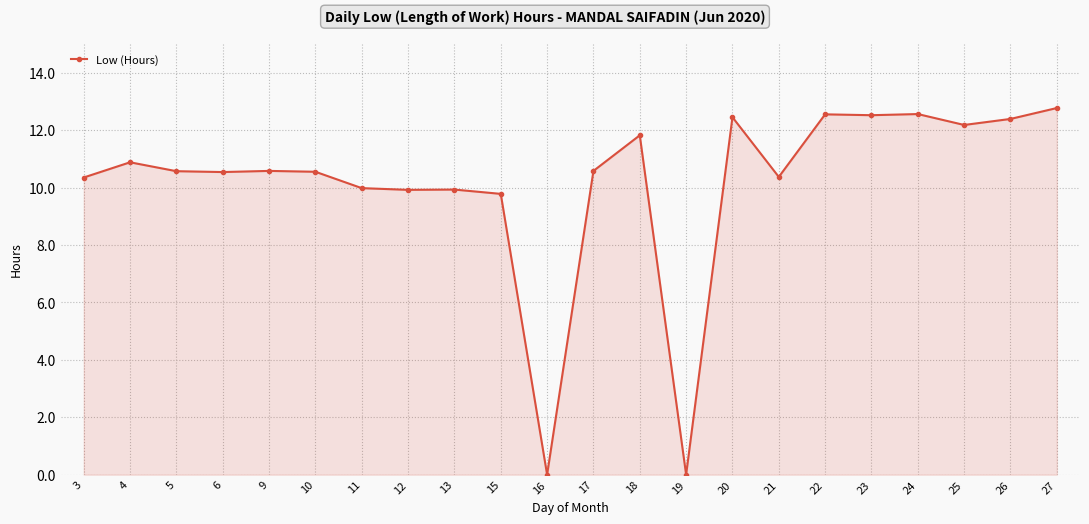

Where is the first local maximum?

4